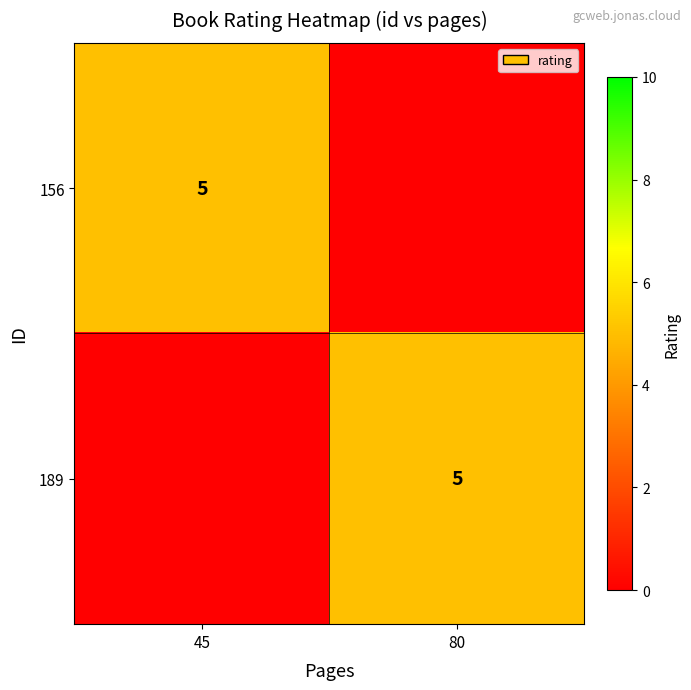

The value of 189 at 80 is 2. True or false?

False